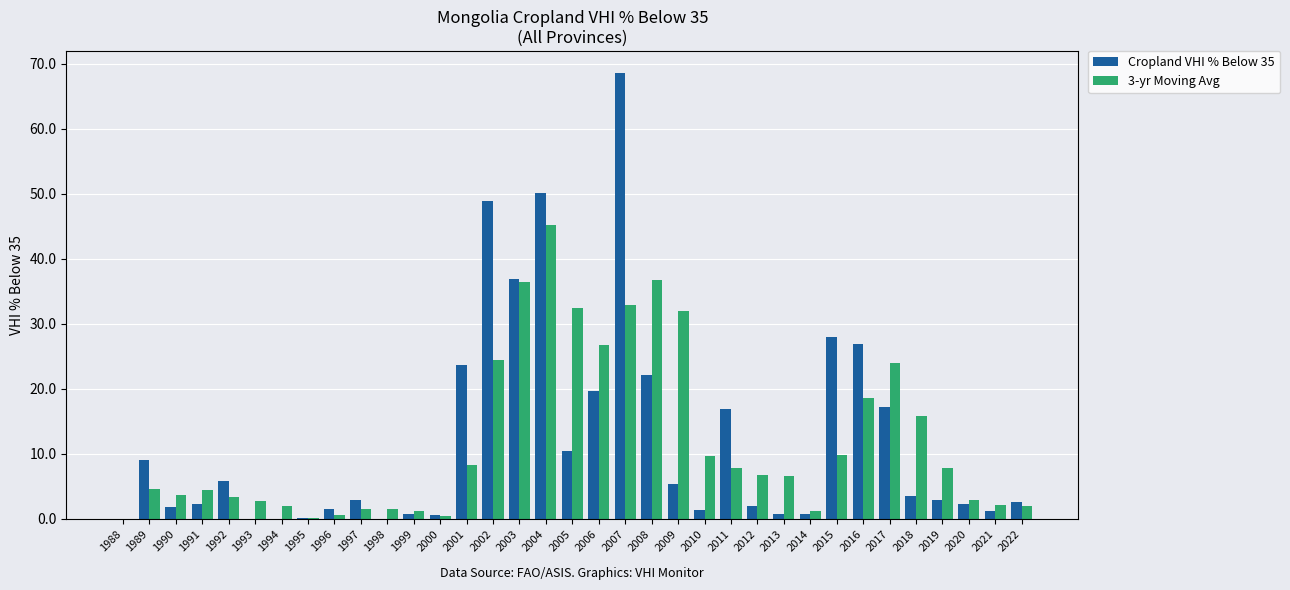

What are all the series names shown in the legend?

Cropland VHI % Below 35, 3-yr Moving Avg